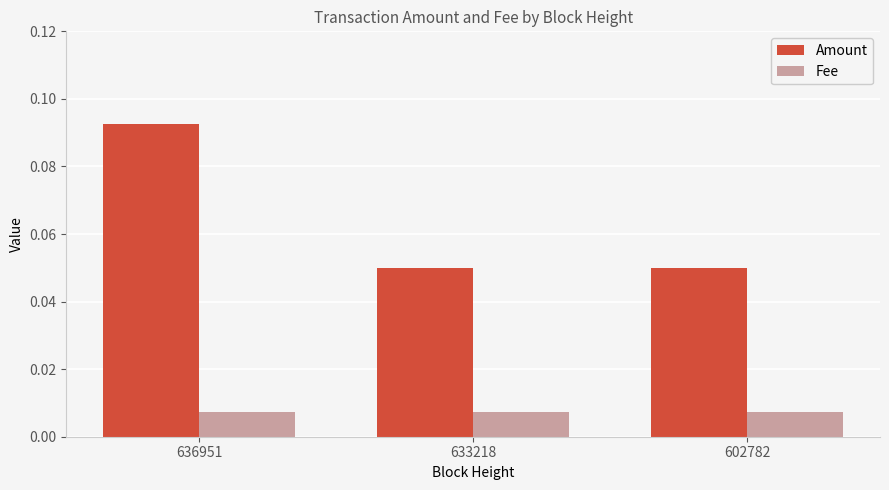

Rank the series by their average value, from highest to lowest.

Amount, Fee